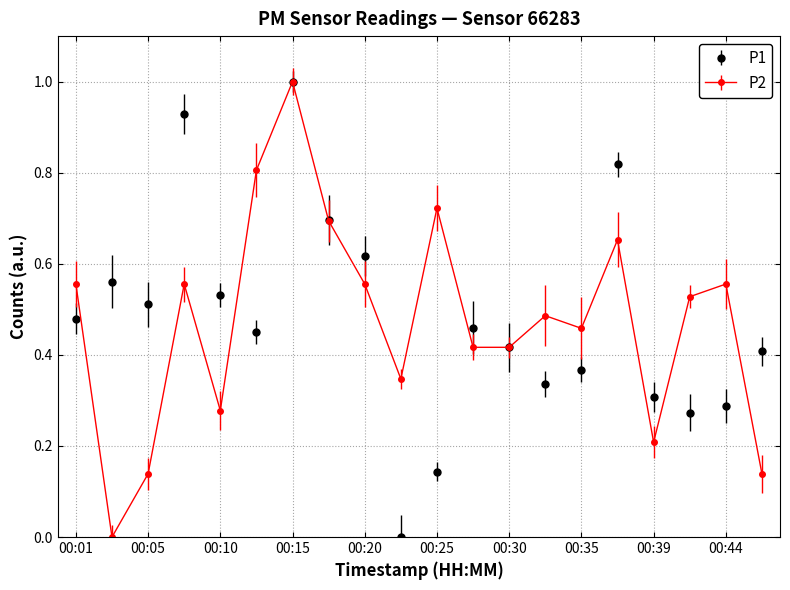

True or false: P1 has more than 2 interior local peaks.

True